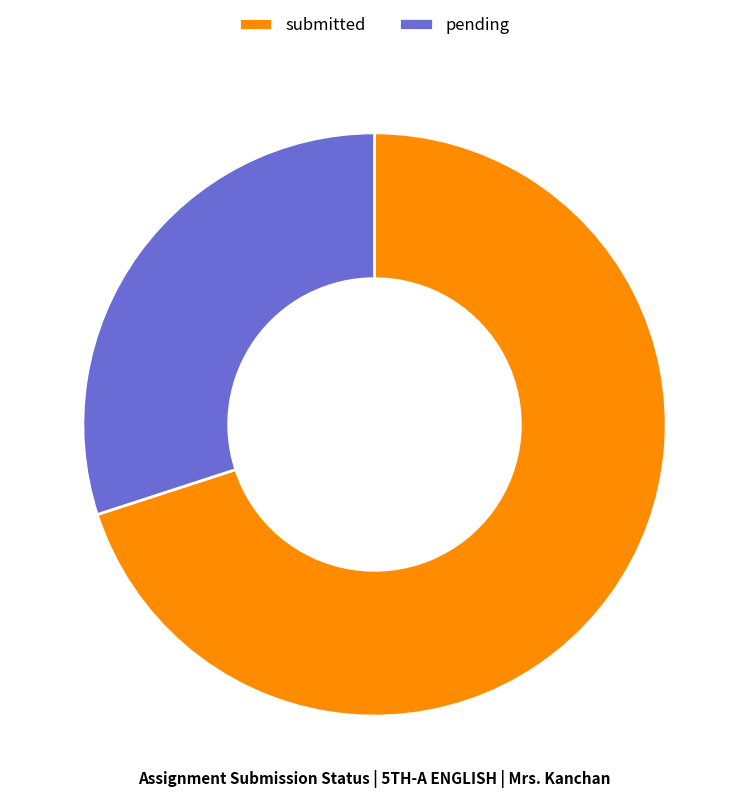

What is the ratio of the value at pending to the value at submitted?

0.4